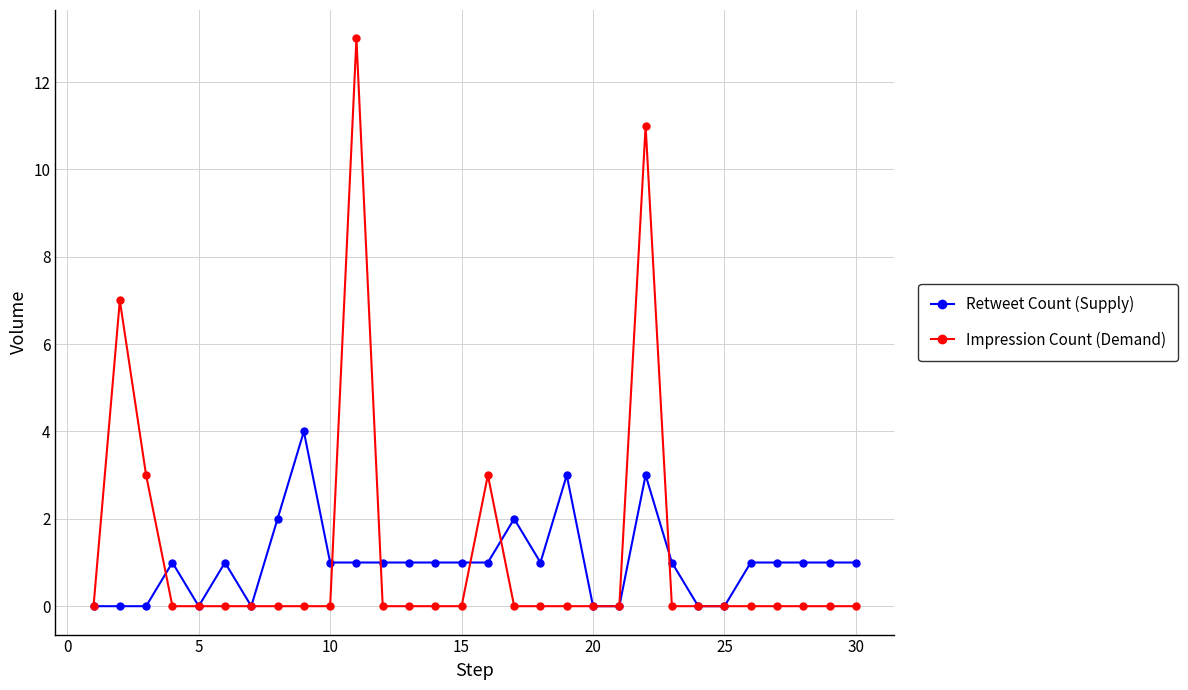

List the series in order of their peak value, highest first.

Impression Count (Demand), Retweet Count (Supply)